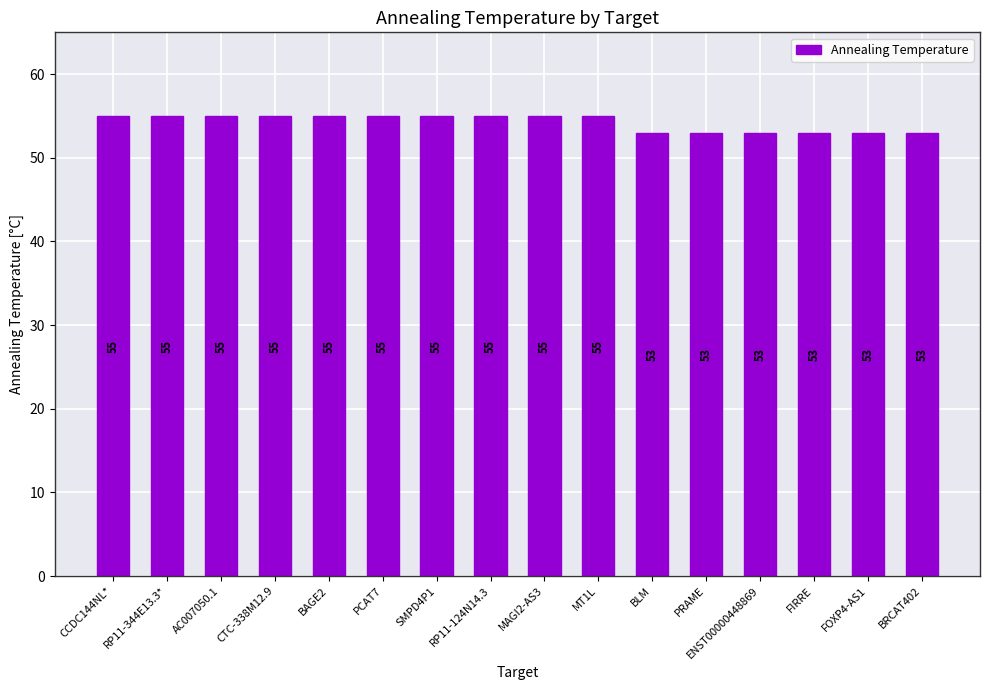

What value does the data have at PCAT7?

55